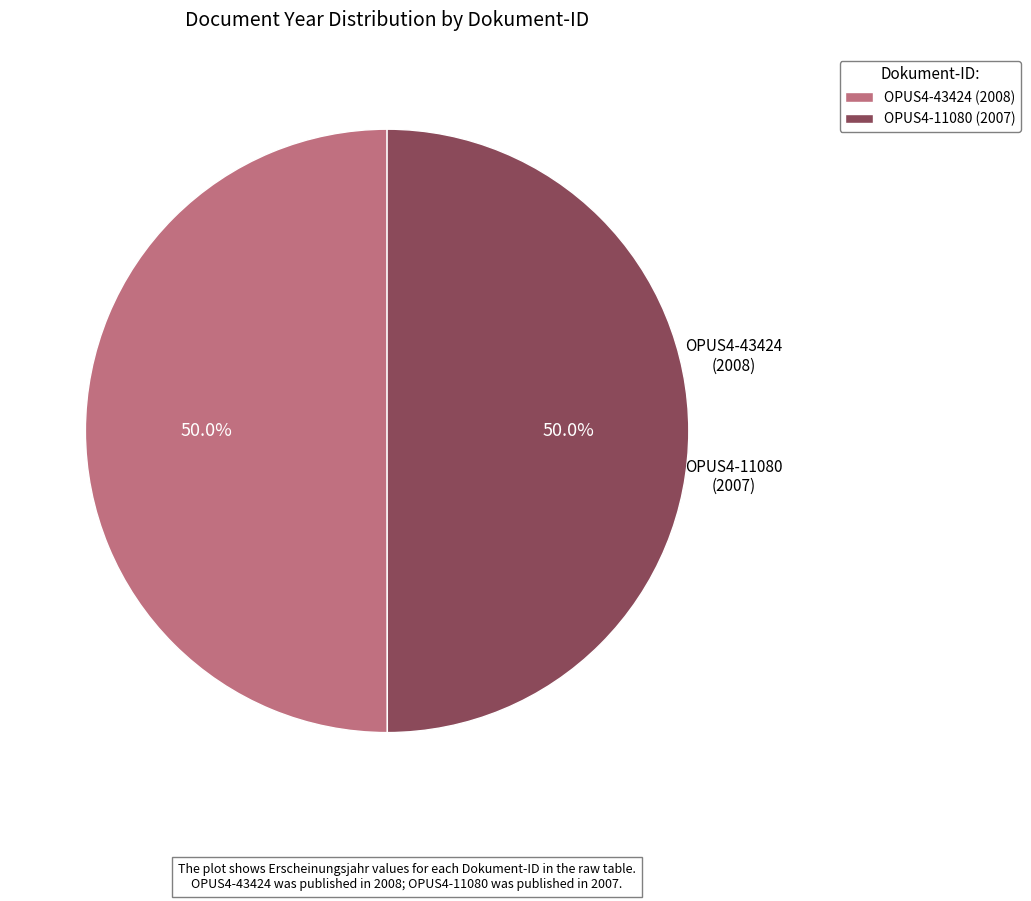

What percentage is the OPUS4-11080 slice, to the nearest percent?

50%